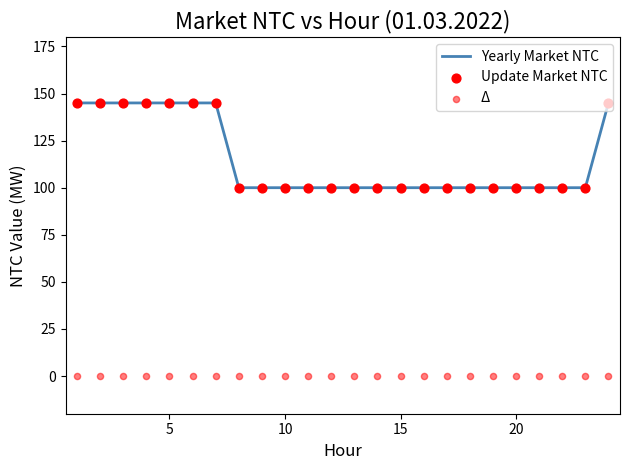

Which series has the largest total across all categories?

Yearly Market NTC